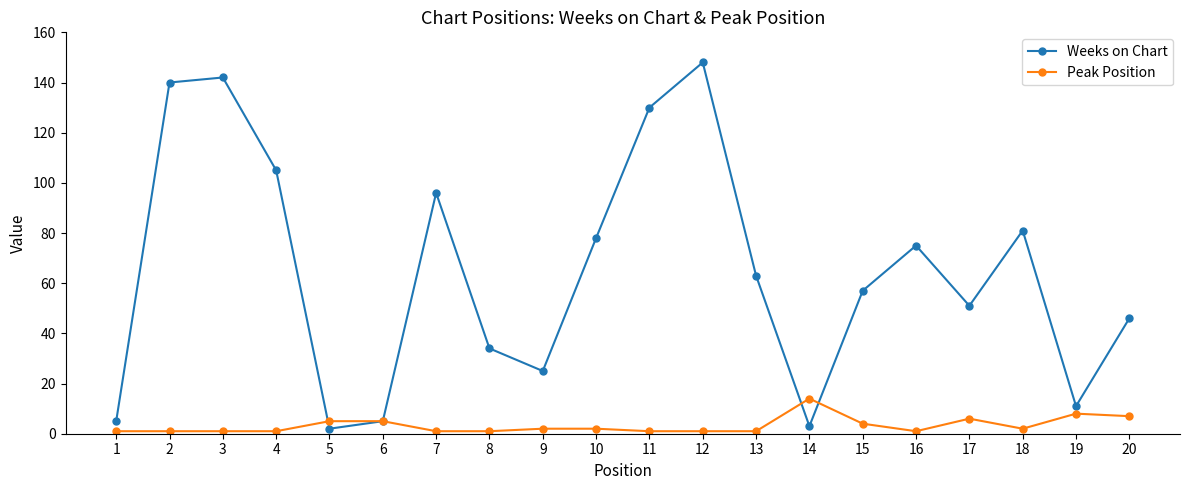

List the series in order of their peak value, highest first.

Weeks on Chart, Peak Position